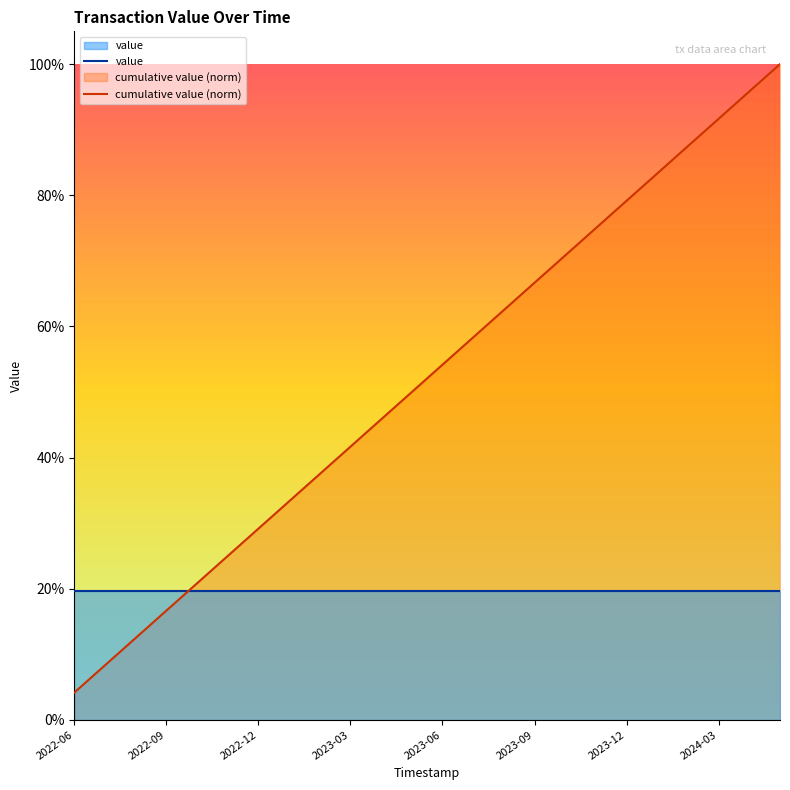

The value of value at 2022-09 is 0.2. True or false?

True